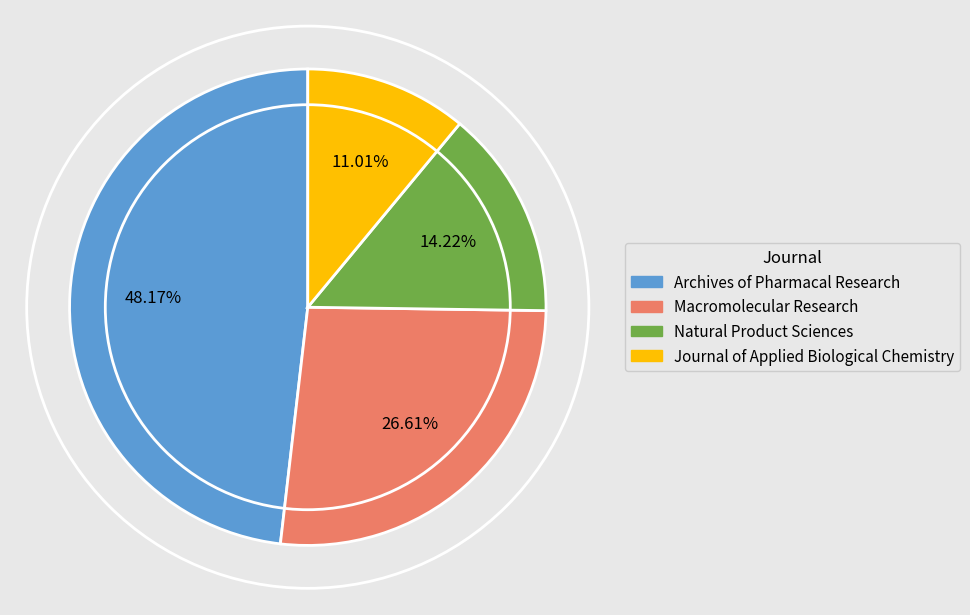

To the nearest percent, what is the difference between the largest and smallest slice percentages?

37%